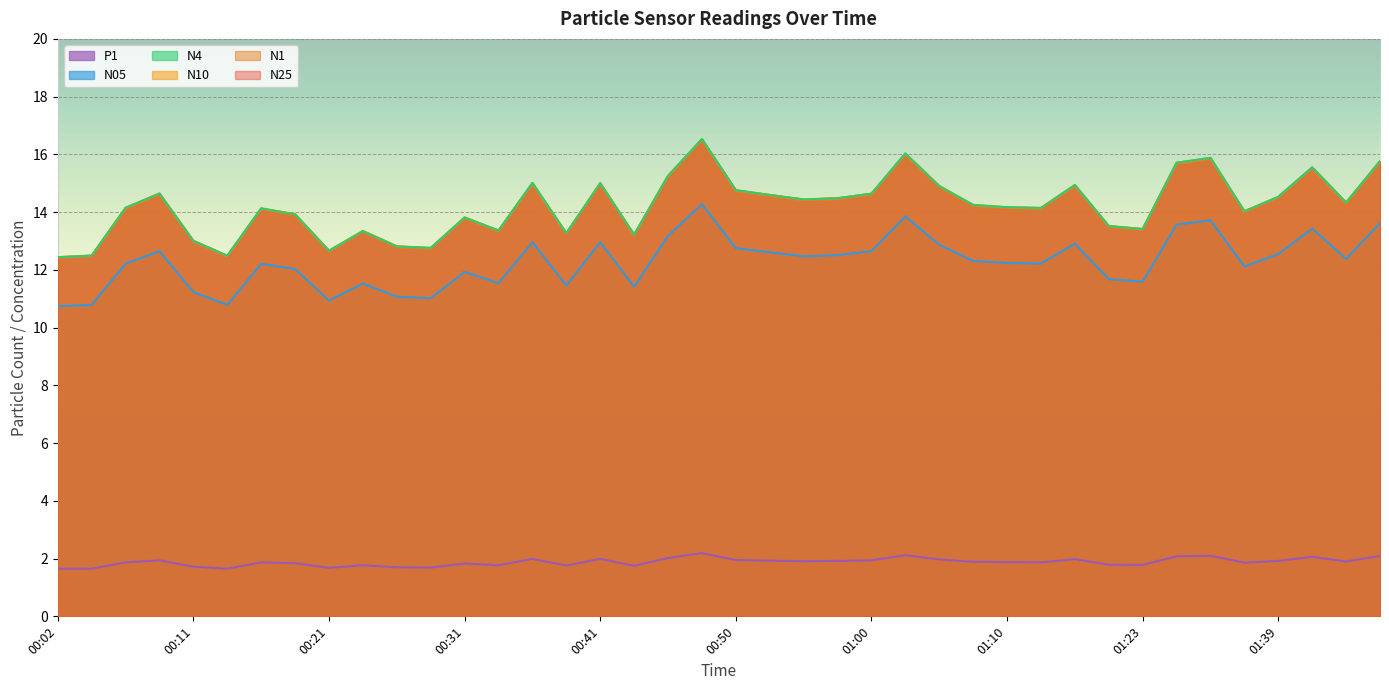

At how many categories does at least one series exceed 8?

40